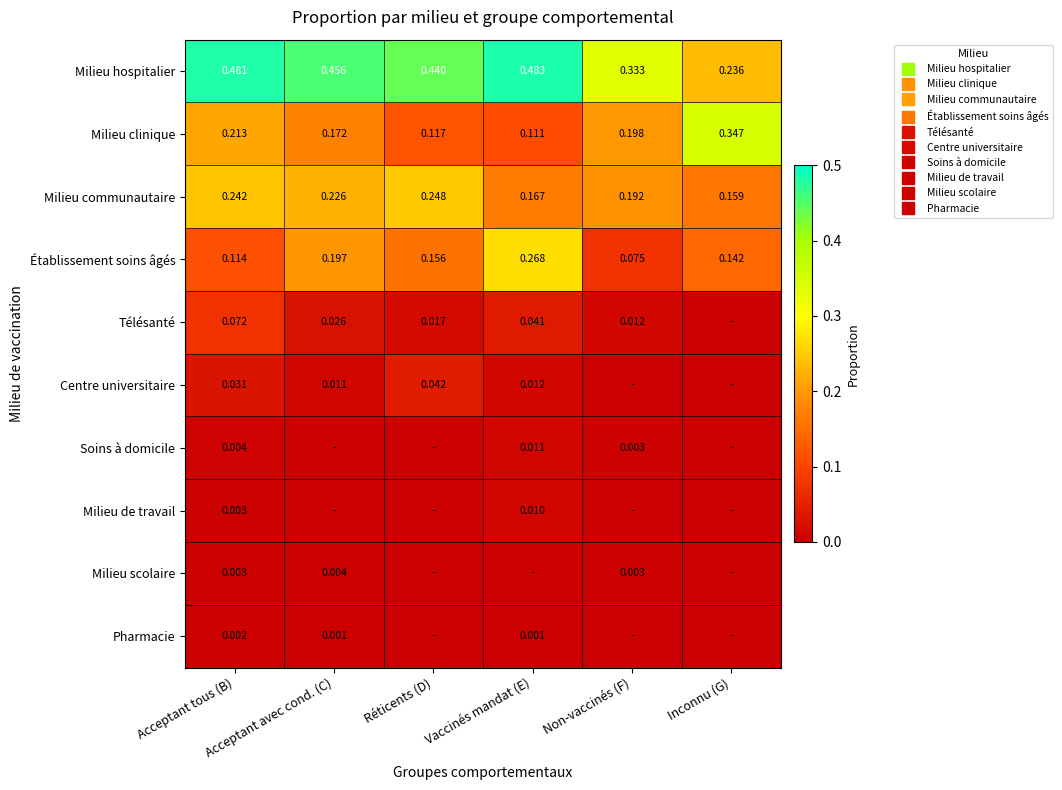

What is the average value of the Milieu communautaire series?

0.2